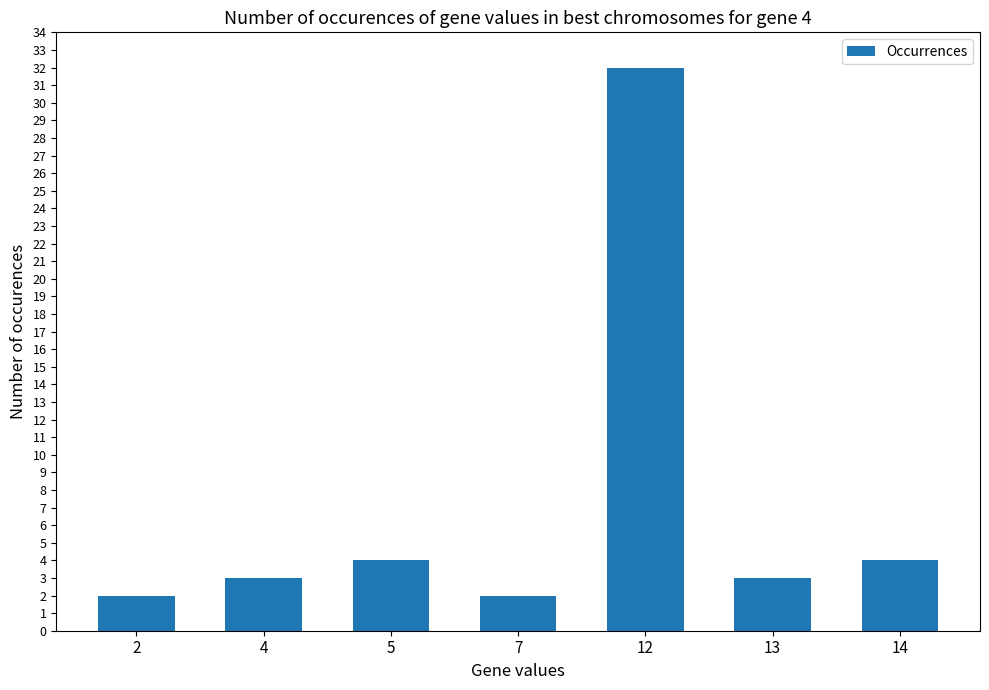

Reading left to right, list all the values displayed in this chart.

2	3	4	2	32	3	4